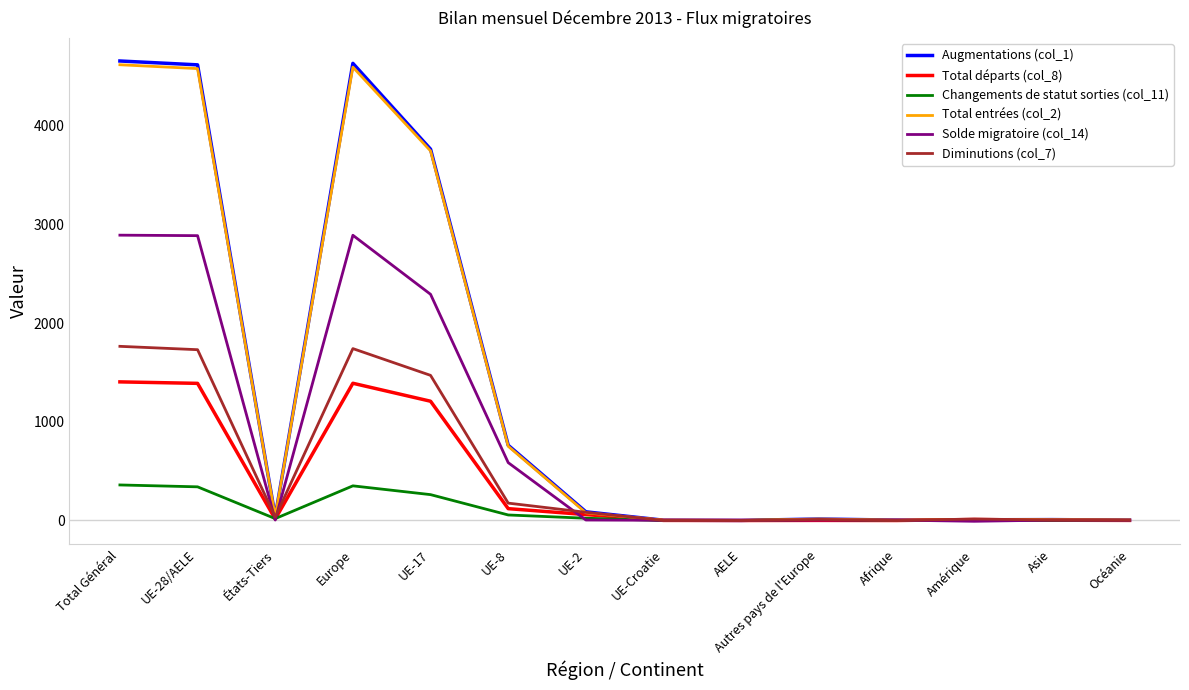

Which series has the widest spread of values?

Augmentations (col_1)